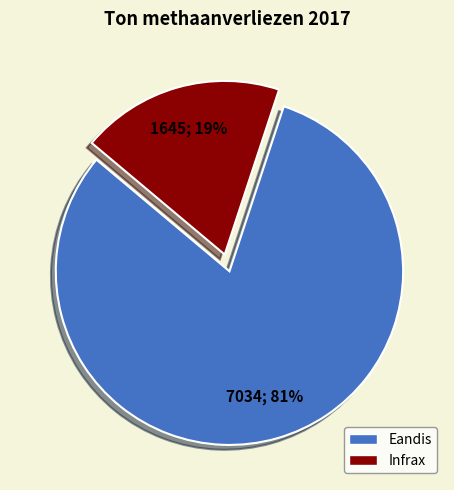

To the nearest percent, what percentage of the pie is Infrax?

19%